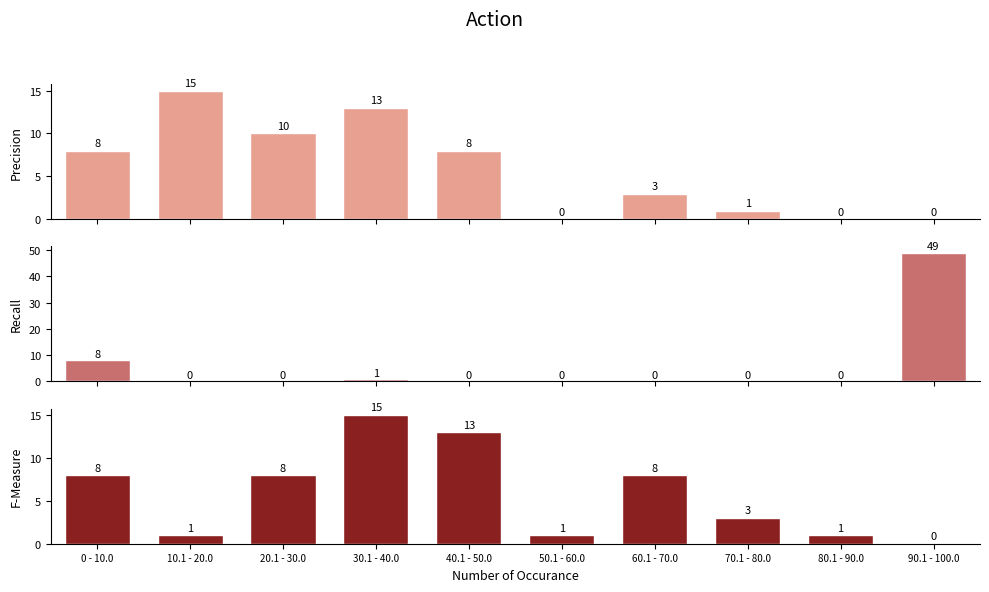

How many groups of bars are there?

10